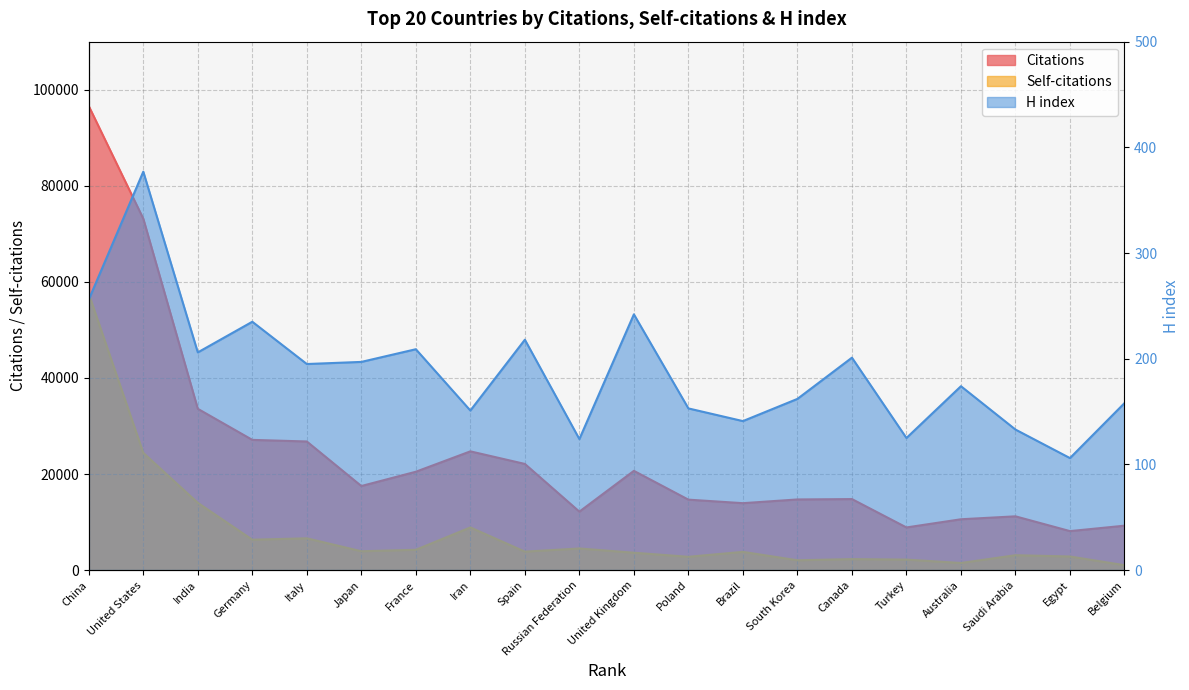

What is the label of the 4th point from the right?

Australia